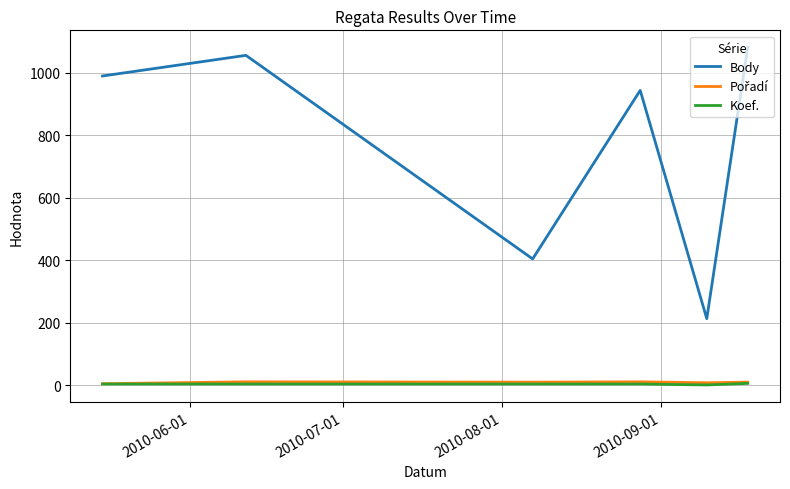

True or false: Koef. and Body intersect in this chart.

False